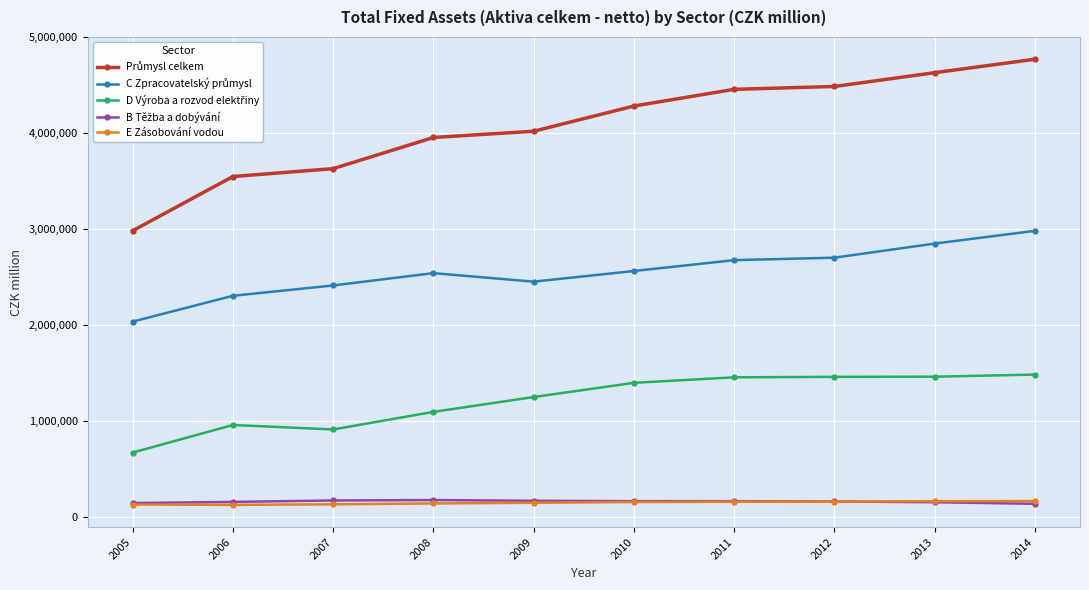

What is the minimum value for E Zásobování vodou?

126562